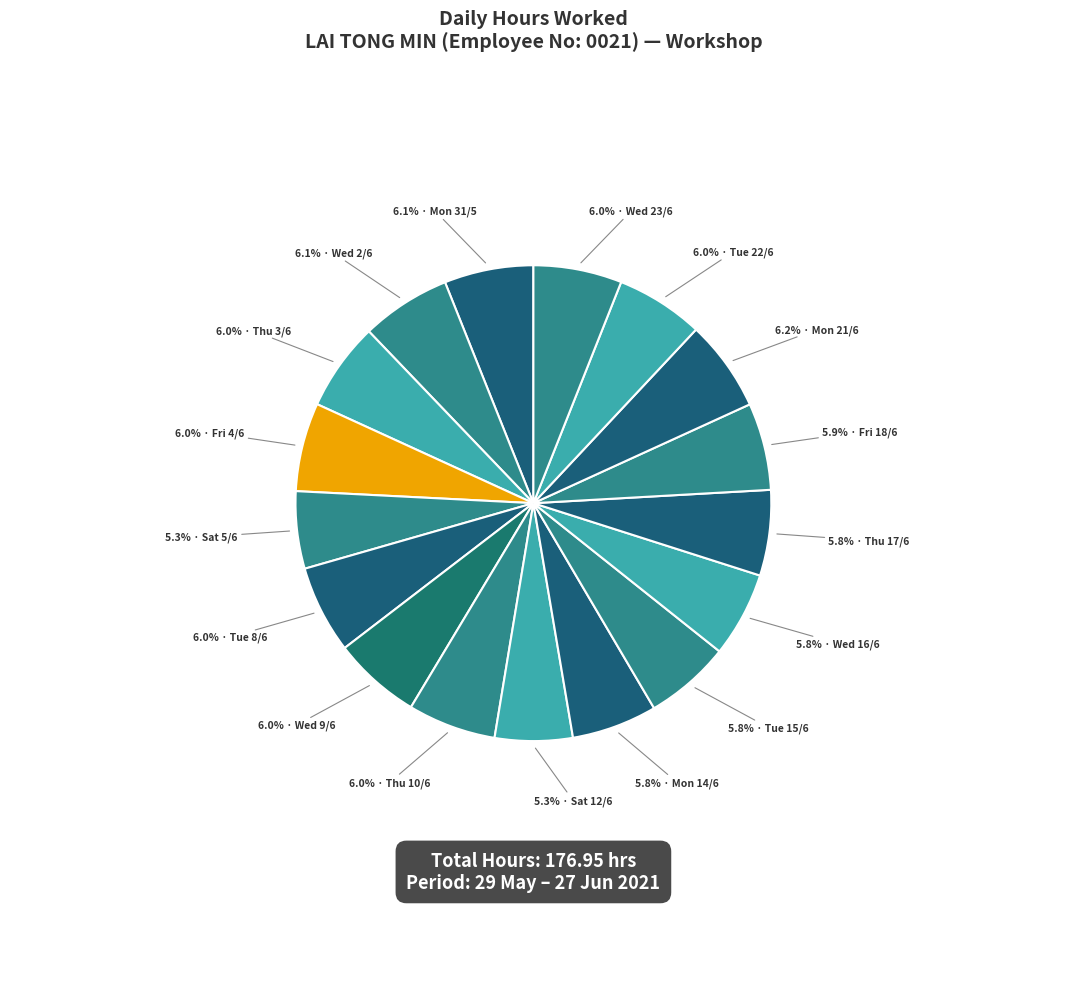

Which slice is the largest?

Mon 21/6